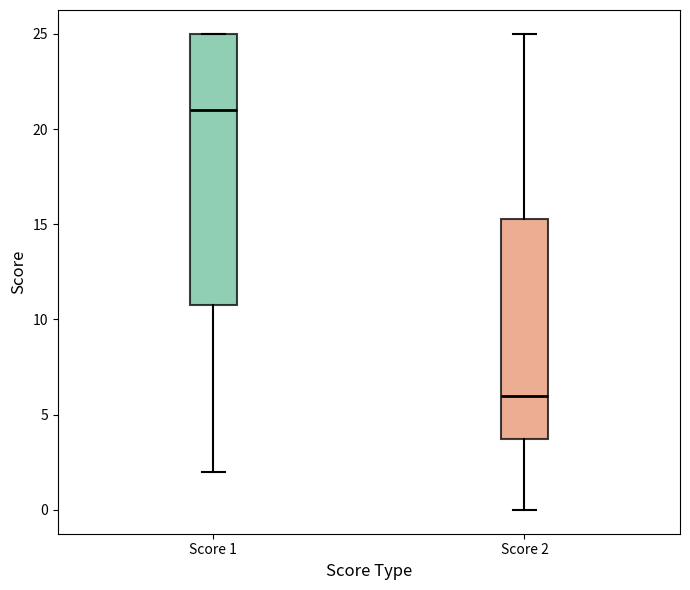

Reading left to right, read every box against the y-axis: the position of its median line, the range the box covers, and the ends of its whiskers. The values are not printed on the chart, so give them approximately, as read against the axis.

Score 1: median 21.0, box 11.0 to 25.0, whiskers 2.0 to 25.0
Score 2: median 6.0, box 4.0 to 15.5, whiskers 0.0 to 25.0